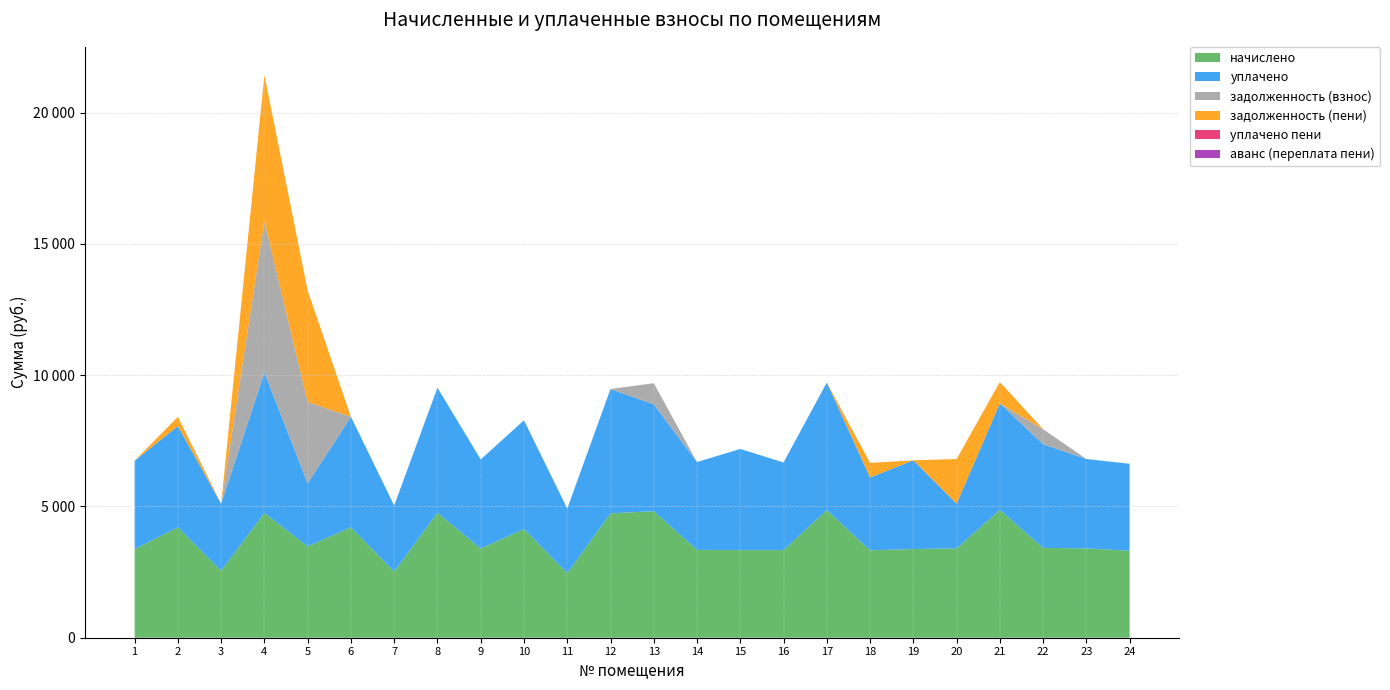

Reading left to right, extract all data points from this chart.

начислено: 1=3370.0	2=4206.2	3=2550.2	4=4752.7	5=3477.6	6=4206.2	7=2517.1	8=4761.0	9=3394.8	10=4140.0	11=2459.2	12=4736.2	13=4819.0	14=3345.1	15=3336.8	16=3336.8	17=4860.4	18=3328.6	19=3378.2	20=3403.1	21=4868.6	22=3419.6	23=3403.1	24=3312.0
уплачено: 1=3370.0	2=3855.7	3=2550.2	4=5350.0	5=2400.0	6=4206.2	7=2517.1	8=4761.0	9=3395.0	10=4140.0	11=2459.2	12=4736.2	13=4070.8	14=3345.1	15=3852.7	16=3336.8	17=4860.4	18=2773.8	19=3378.2	20=1701.5	21=4057.2	22=3948.3	23=3403.1	24=3312.0
задолженность (взнос): 1=0.0	2=0.0	3=0.0	4=5750.9	5=3102.0	6=0.0	7=0.0	8=0.0	9=0.0	10=0.0	11=0.0	12=0.0	13=803.2	14=0.0	15=0.0	16=0.0	17=0.0	18=0.0	19=0.0	20=0.0	21=0.0	22=569.9	23=0.0	24=0.0
задолженность (пени): 1=0.0	2=350.5	3=0.0	4=5577.3	5=4240.8	6=0.0	7=0.0	8=0.0	9=0.0	10=0.0	11=0.0	12=0.0	13=0.0	14=0.0	15=0.0	16=0.0	17=0.0	18=554.8	19=0.0	20=1701.5	21=811.4	22=0.0	23=0.0	24=0.0
уплачено пени: 1=0.0	2=0.0	3=0.0	4=0.0	5=0.0	6=0.0	7=0.0	8=0.0	9=0.0	10=0.0	11=0.0	12=0.0	13=0.0	14=0.0	15=0.0	16=0.0	17=0.0	18=0.0	19=0.0	20=0.0	21=0.0	22=2.4	23=0.0	24=0.0
аванс (переплата пени): 1=0.0	2=0.0	3=0.0	4=0.0	5=0.0	6=0.0	7=0.0	8=0.0	9=0.2	10=0.0	11=0.0	12=0.0	13=0.0	14=0.0	15=0.0	16=0.0	17=0.0	18=0.0	19=0.0	20=0.0	21=0.0	22=0.0	23=0.0	24=0.0